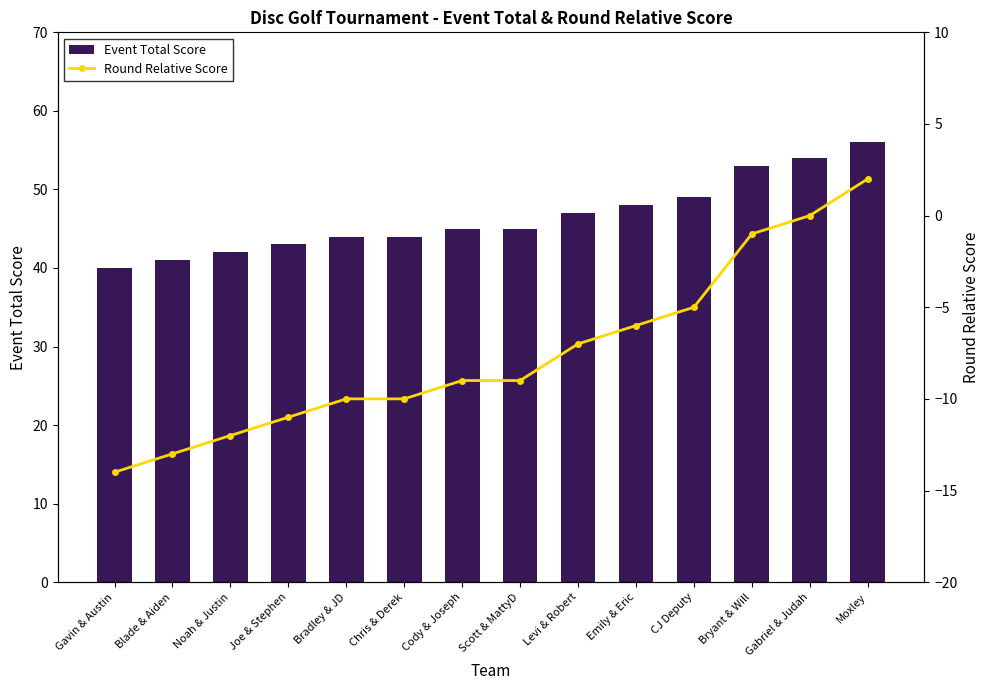

At how many categories does at least one series exceed 36?

14